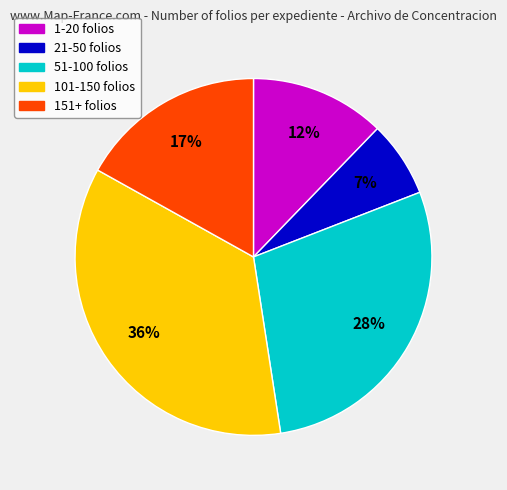

Does any single category account for the majority?

No